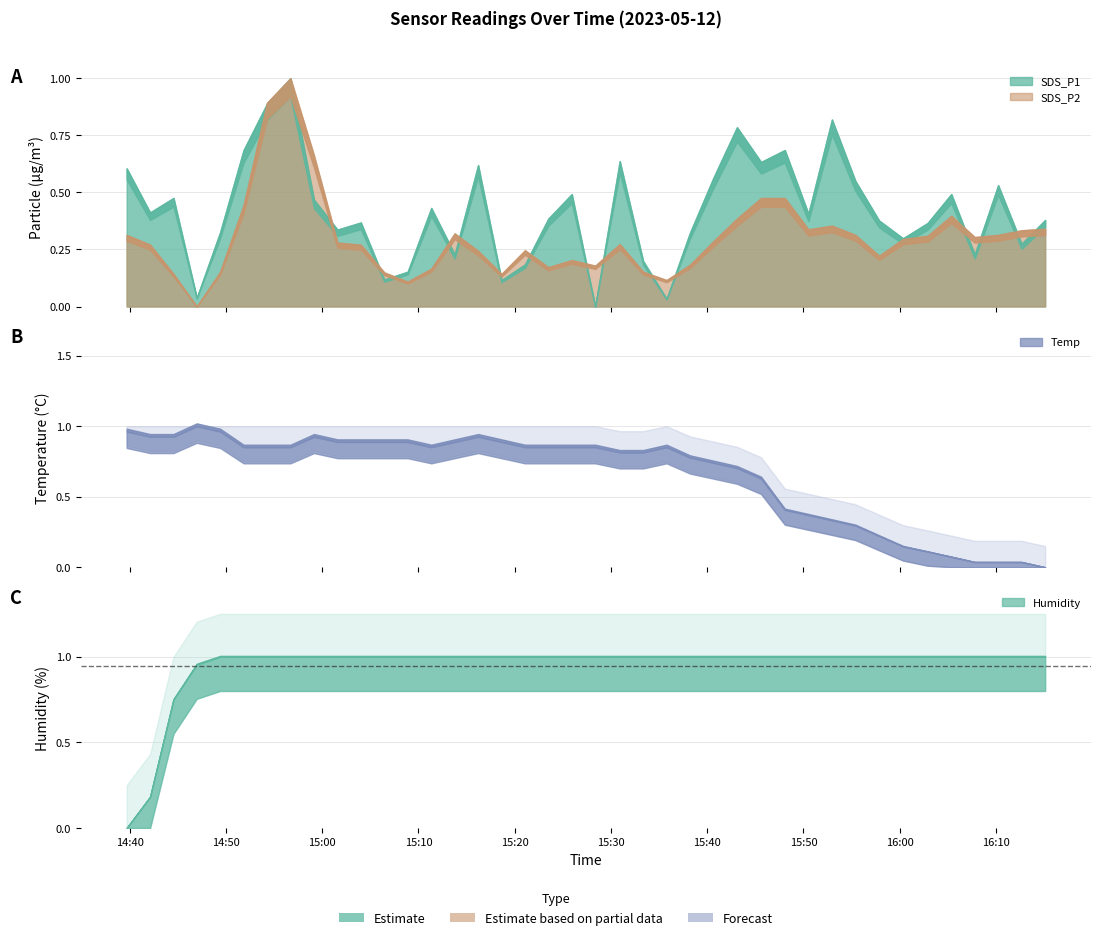

How many distinct data groups are displayed?

4